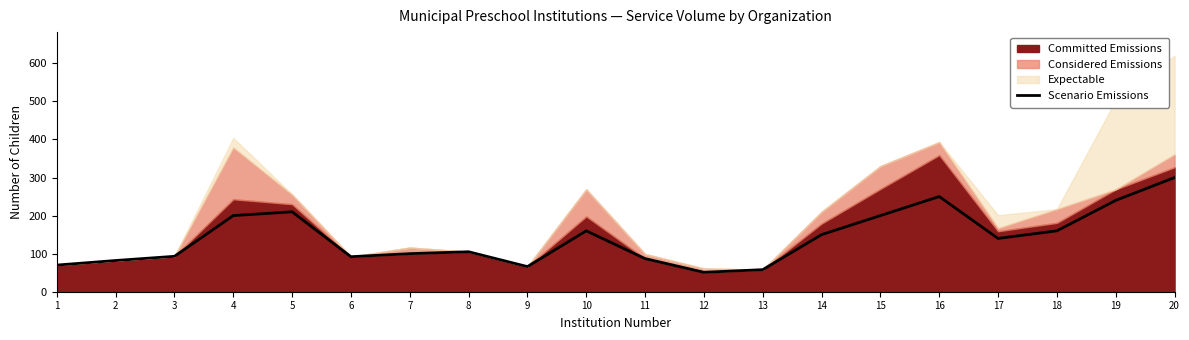

Reading left to right, extract all data points from this chart.

1=70	2=82	3=93	4=200	5=210	6=92	7=100	8=105	9=66	10=160	11=87	12=51	13=58	14=150	15=200	16=250	17=140	18=160	19=240	20=300